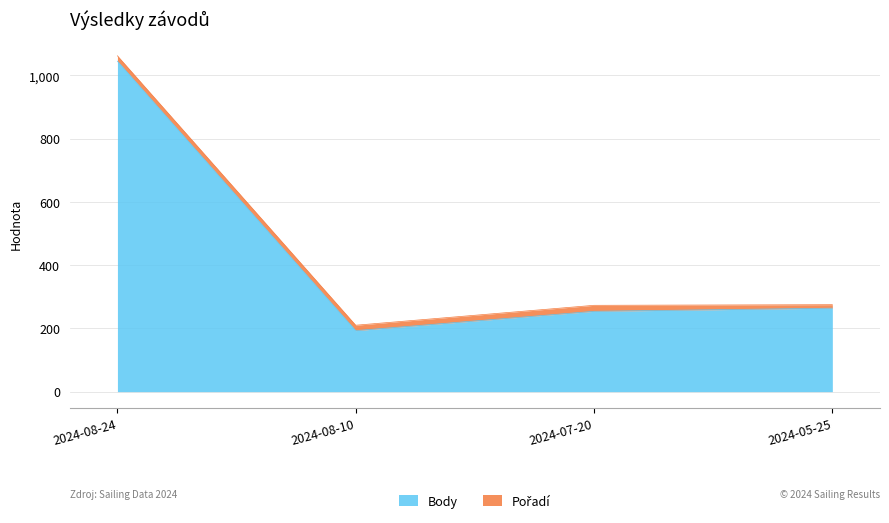

What is the maximum value shown in the chart?

1045